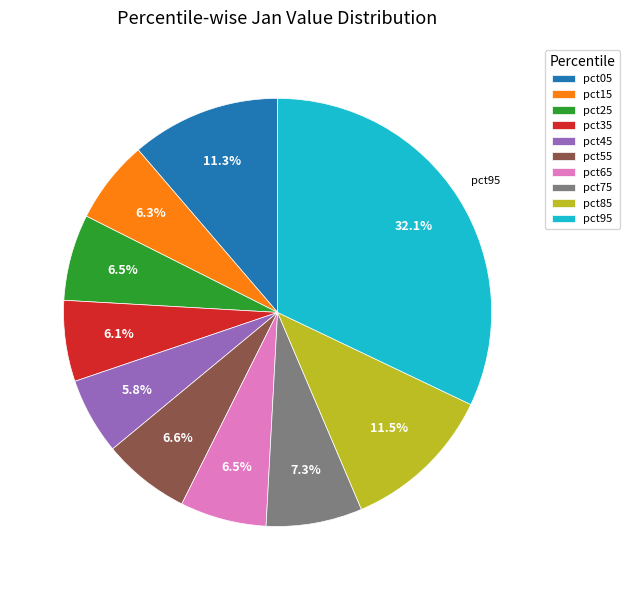

Which slice is the largest?

pct95